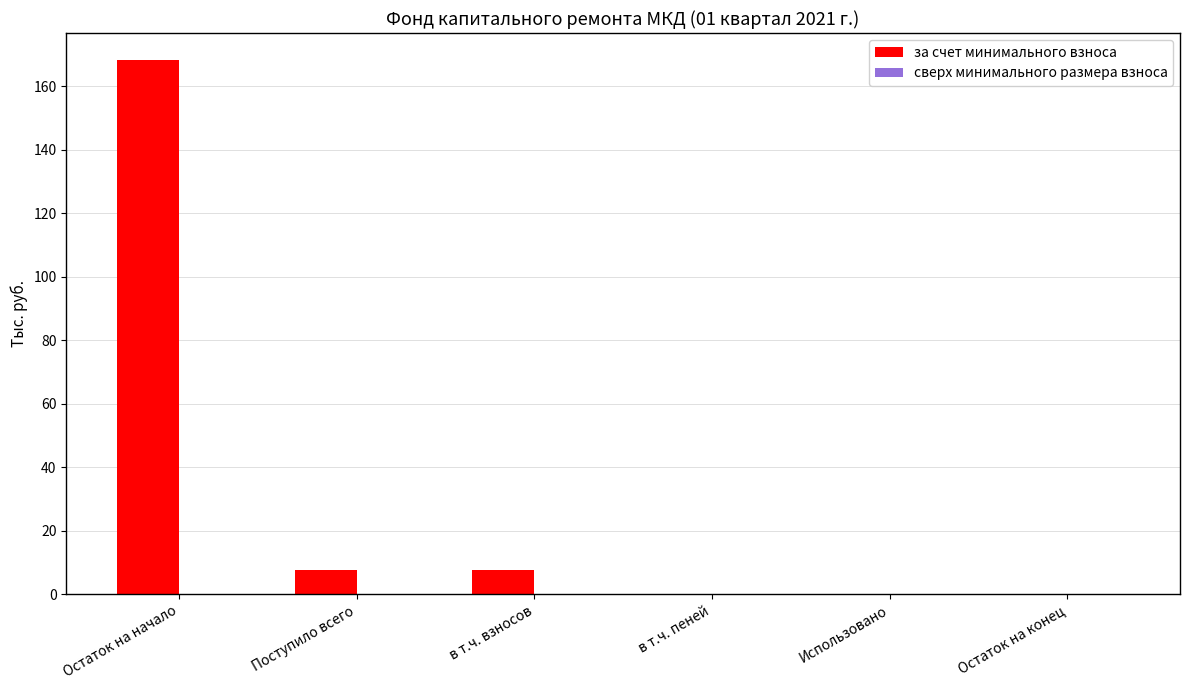

What is the change in value from Поступило всего to Использовано?

-7.7